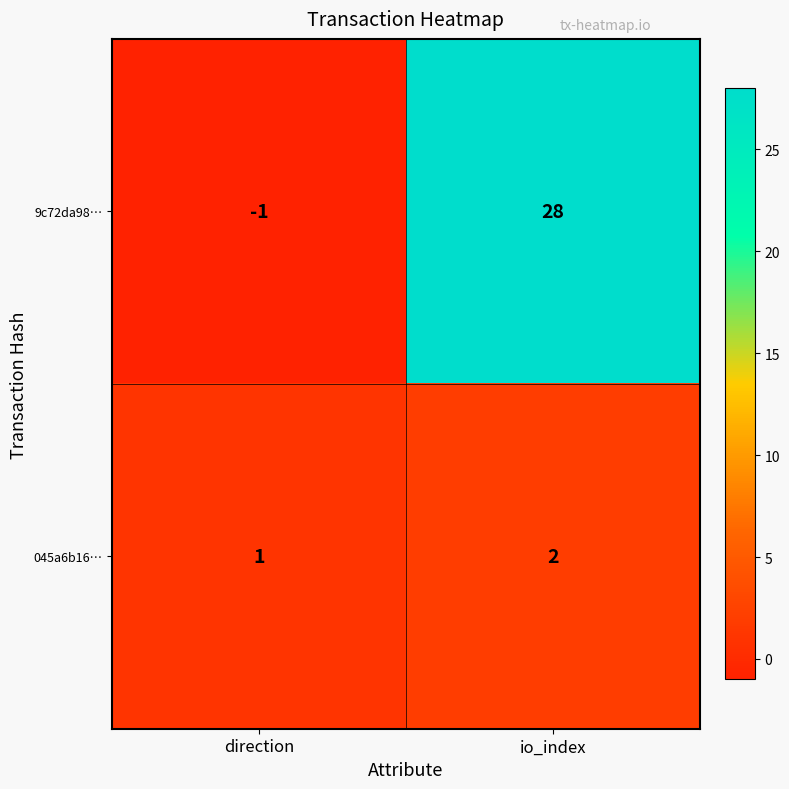

What is the difference between the highest and lowest values at direction?

2